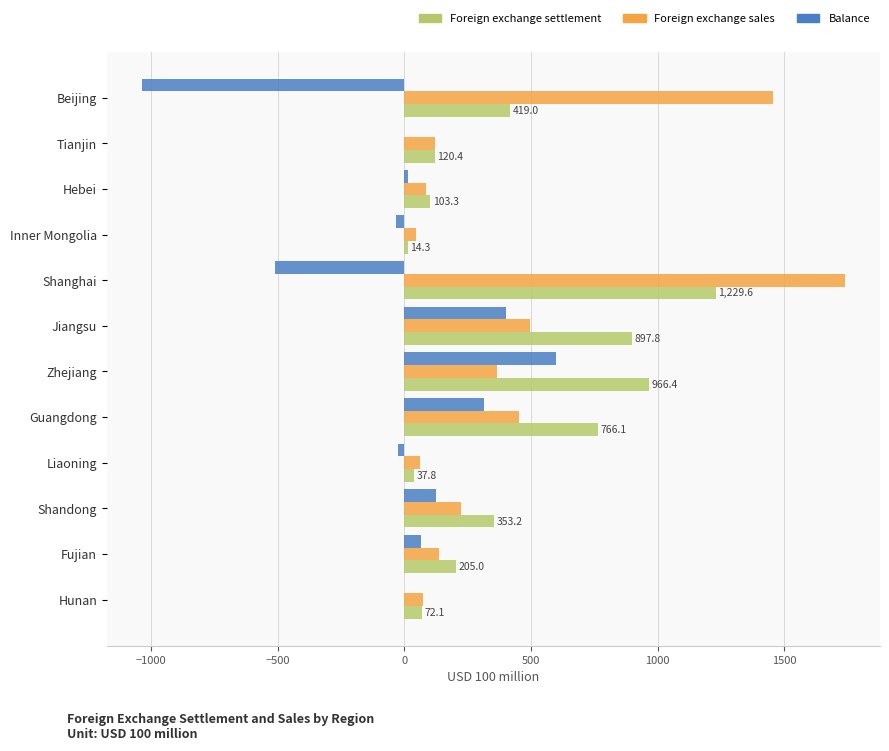

At which category is the sum across all series the highest?

Shanghai